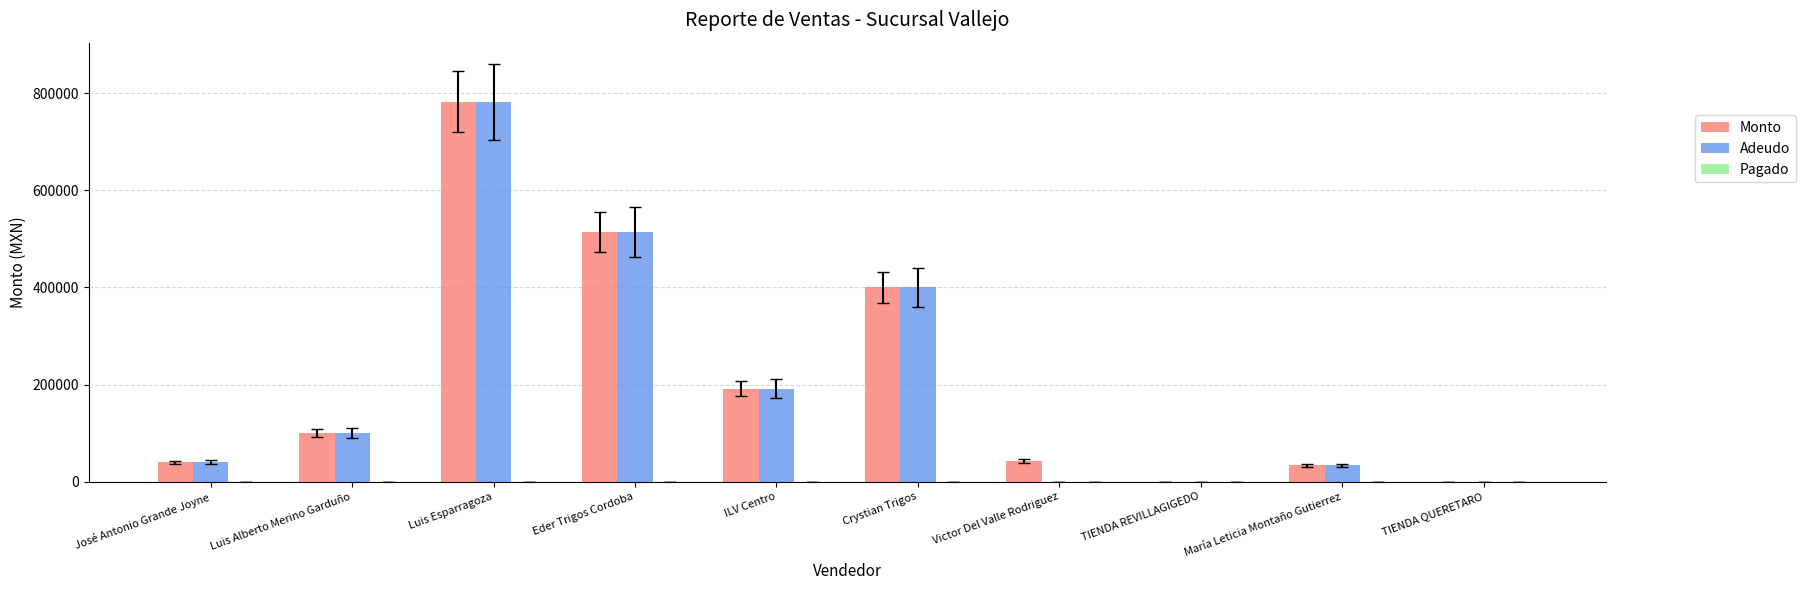

Are the bars grouped side by side (vs. stacked)?

Yes